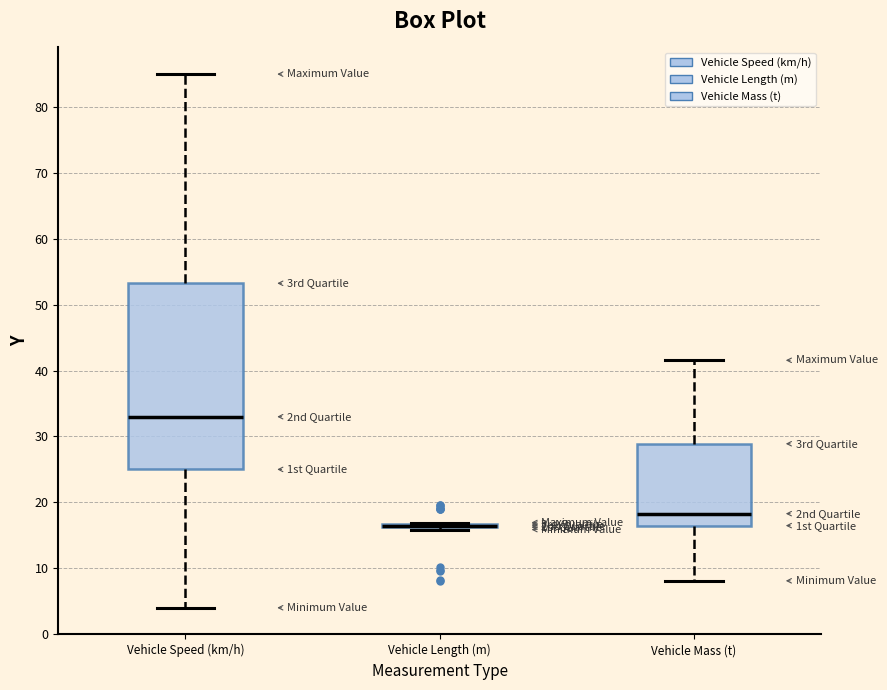

Reading left to right, read every box against the y-axis: the position of its median line, the range the box covers, and the ends of its whiskers. The values are not printed on the chart, so give them approximately, as read against the axis.

Vehicle Speed (km/h): median 33, box 25 to 53, whiskers 4 to 85
Vehicle Length (m): box collapsed to a line at 16, whiskers 16 to 17
Vehicle Mass (t): median 18, box 16 to 29, whiskers 8 to 42